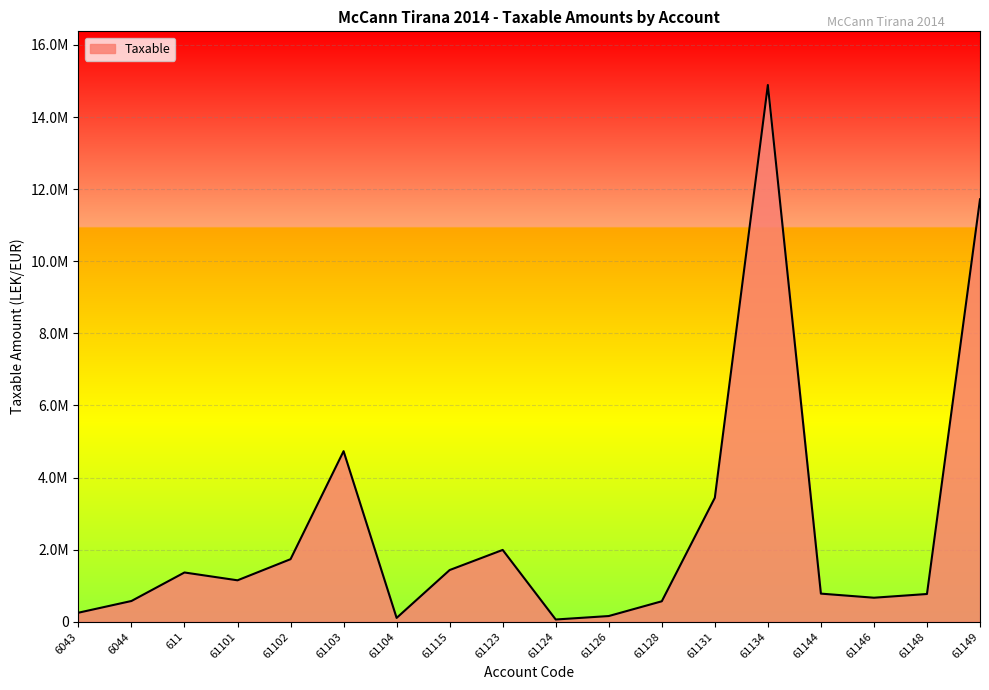

What is the difference between the values at 61144 and 61134?

14108217.7